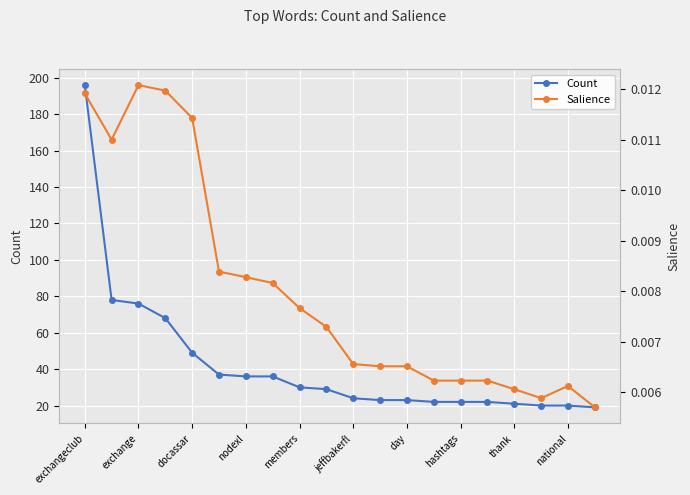

True or false: Count has a value of 9 at day.

False